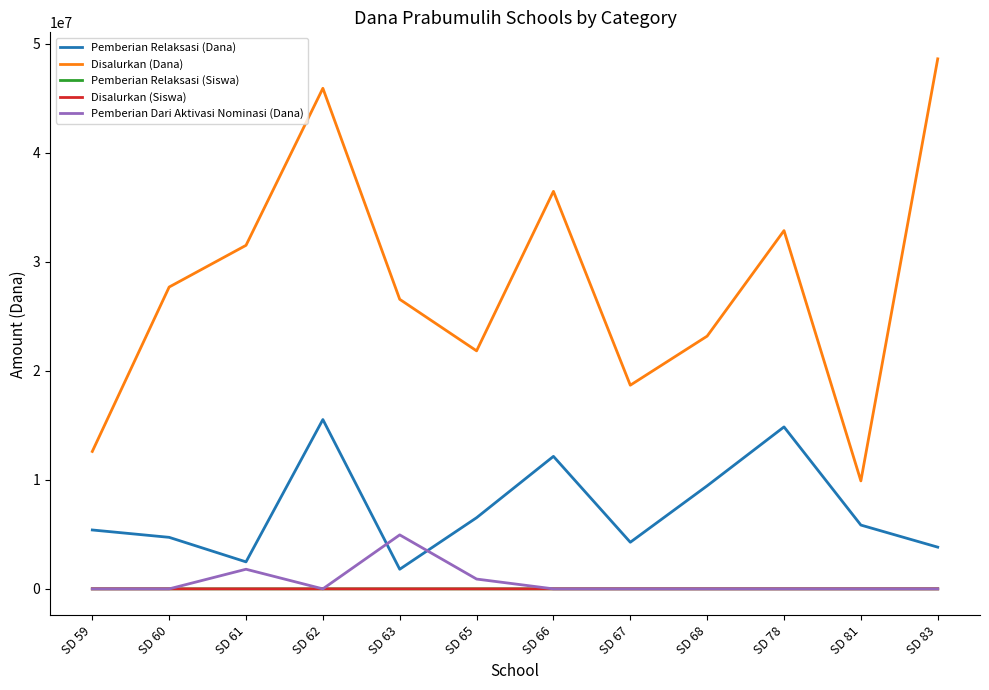

What is the difference between the highest and lowest values at SD 78?

32850000